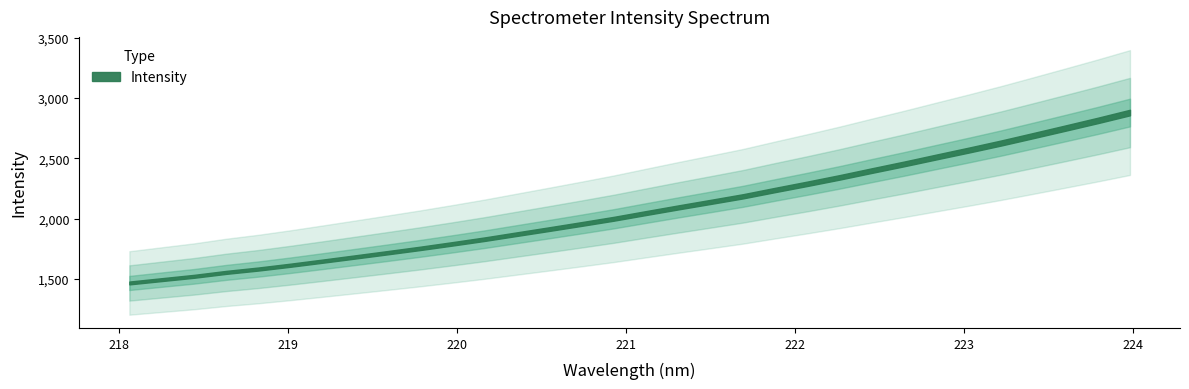

Reading right to left, what are all the values shown in this chart?

2880.4	2814.7	2751.4	2688.9	2627.1	2568.5	2511.5	2454.0	2398.5	2342.3	2289.0	2237.4	2184.6	2138.3	2092.6	2045.7	1998.2	1954.7	1912.3	1870.6	1828.7	1789.8	1752.2	1716.5	1681.5	1646.8	1612.7	1580.8	1552.9	1520.1	1492.5	1464.8